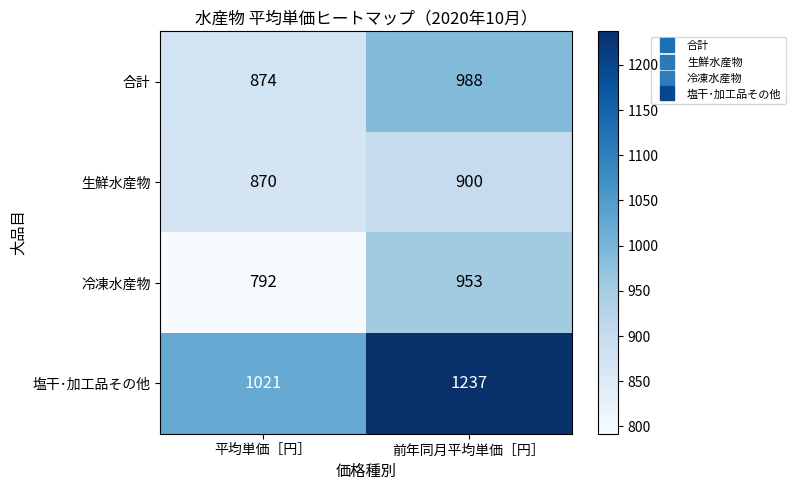

Which series changed the most between 平均単価［円］ and 前年同月平均単価［円］?

塩干･加工品その他